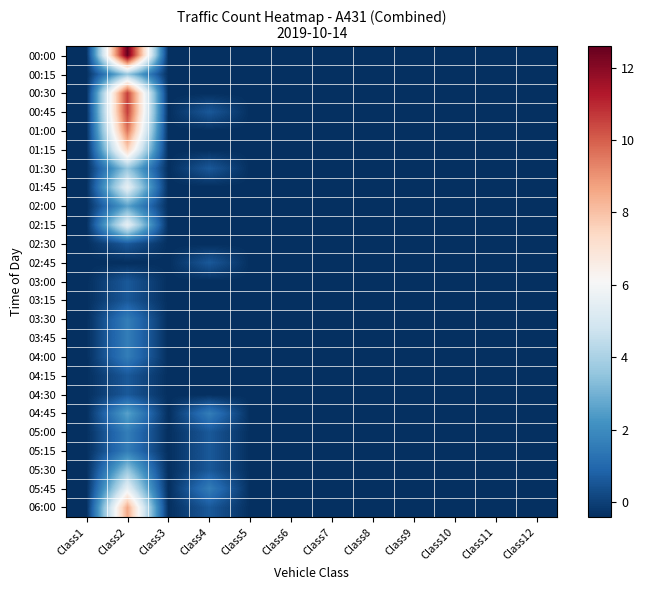

At which category does the chart reach its peak across all series?

Class2